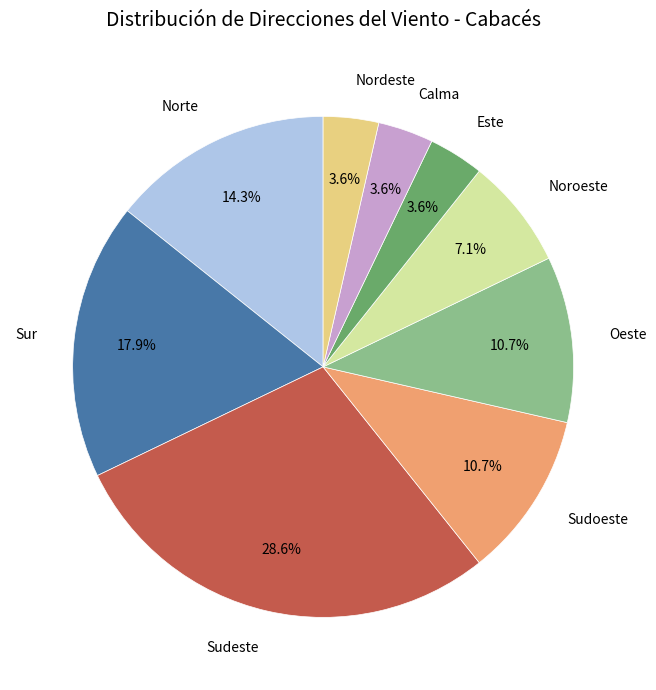

Is the sum of Oeste and Sur greater than half?

No